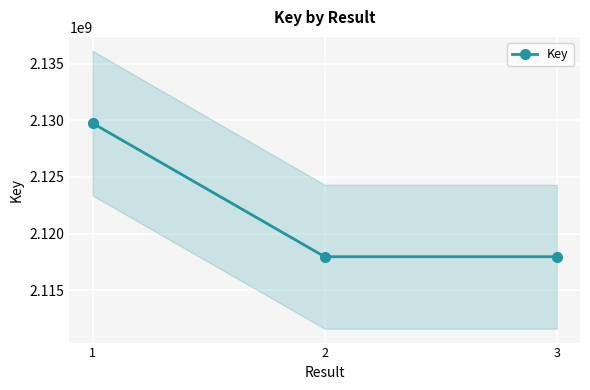

Is it true that the value at 3 is 2878277095?

False